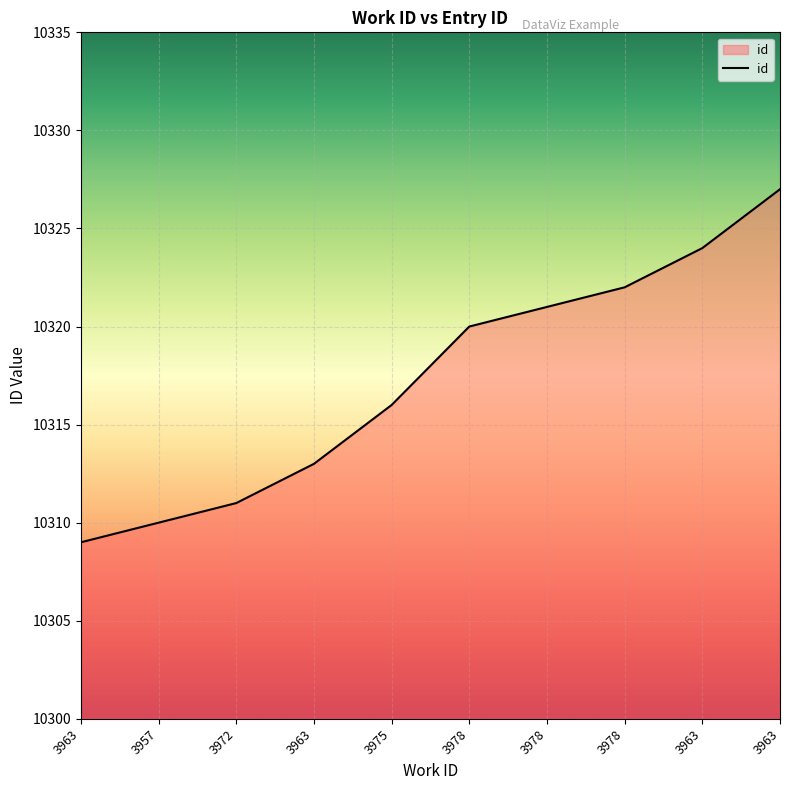

At which label does the data first exceed 10320?

3978